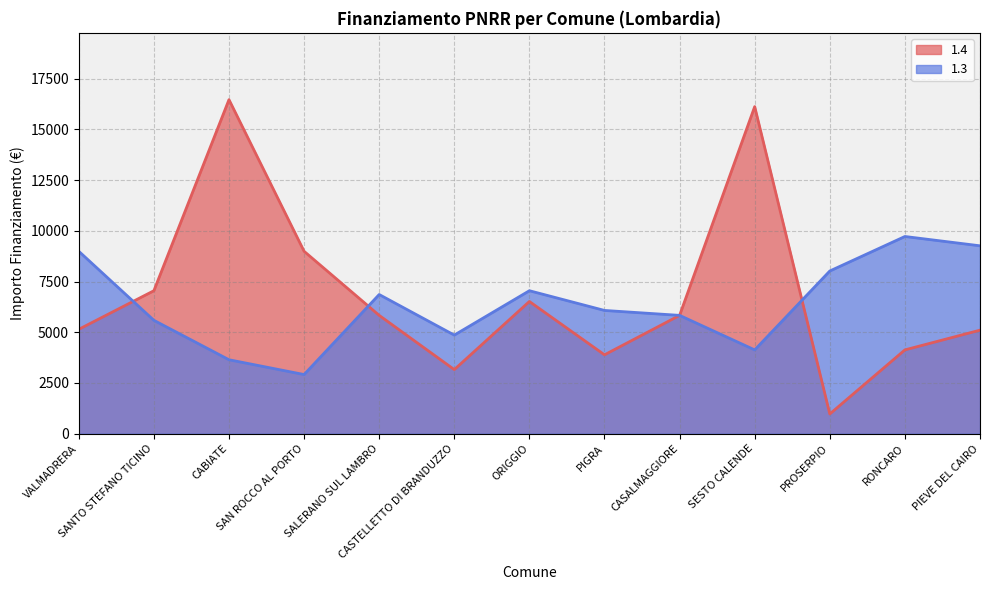

What is the difference between the maximum and second lowest values in the 1.3 series?

6075